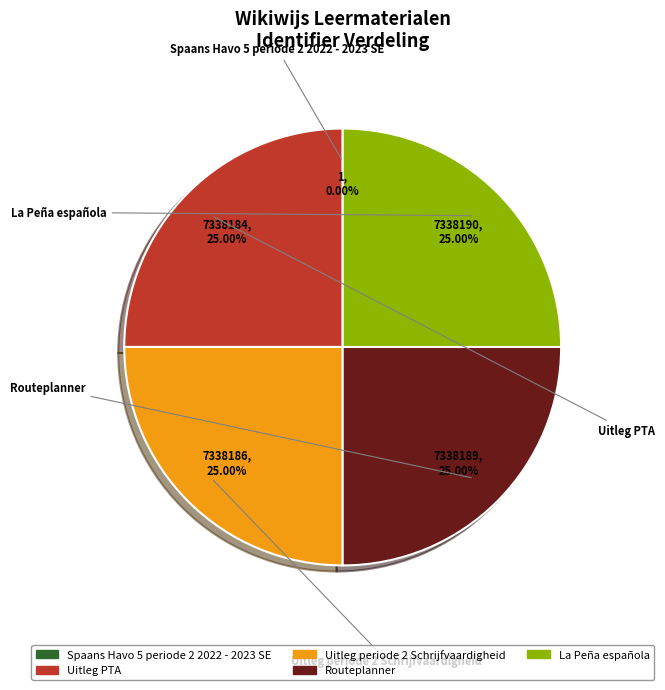

What percentage is the Routeplanner slice, to the nearest percent?

25%